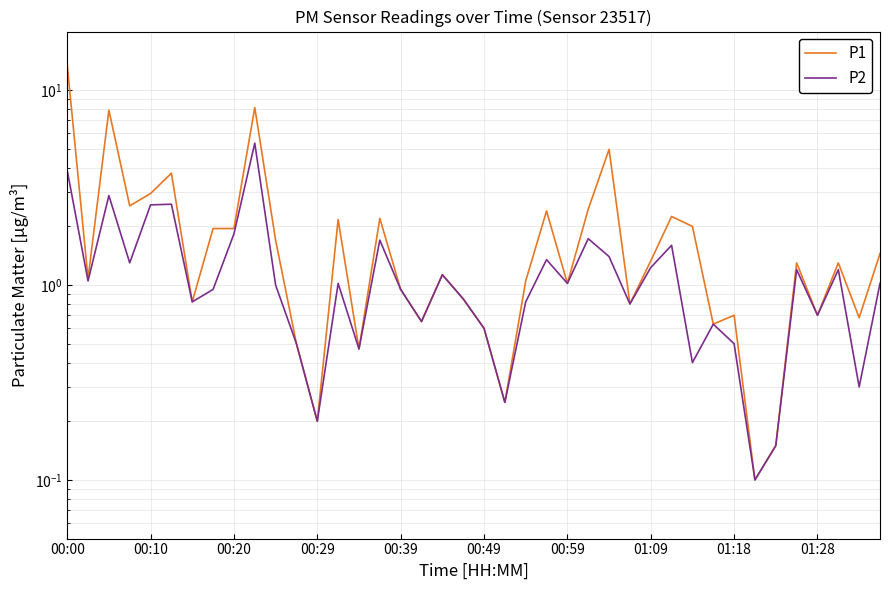

What is the sum of all P2 values?

48.7